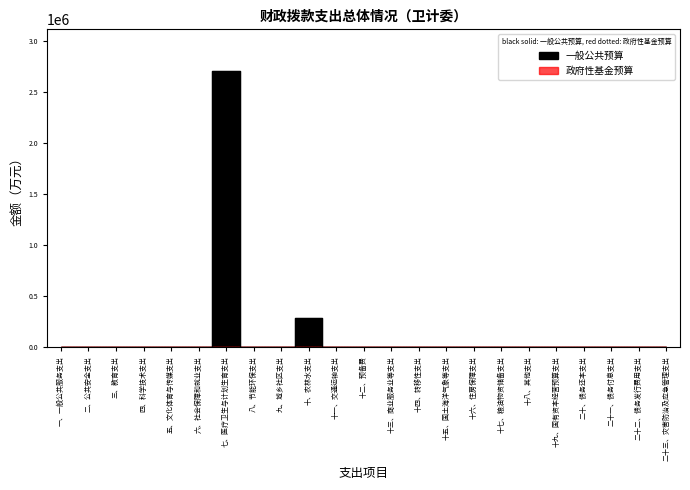

What is the average value?

129852